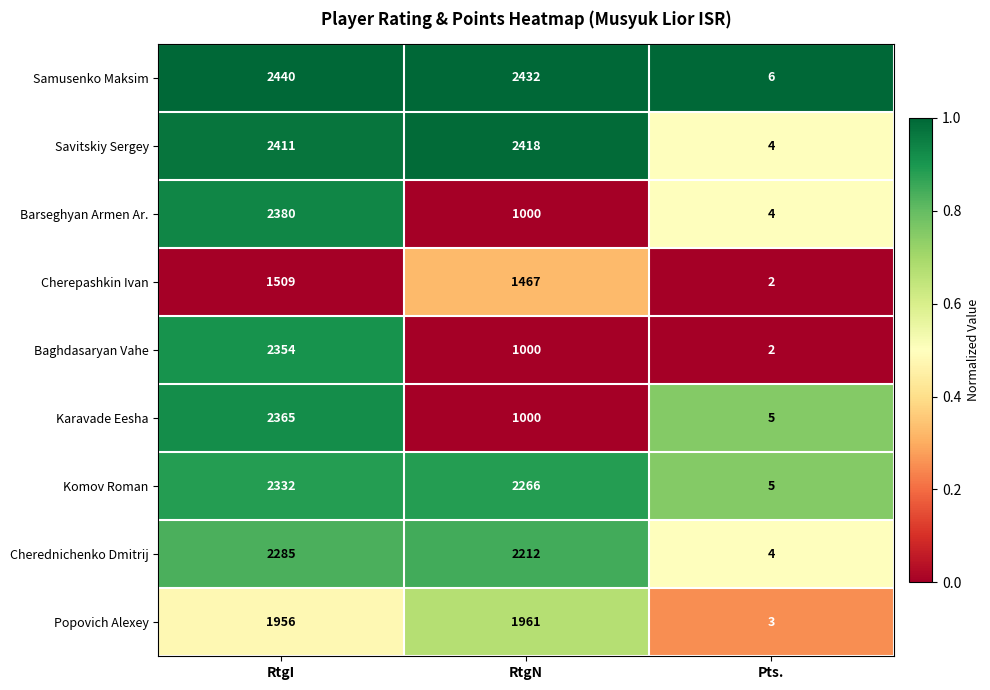

Where is Cherepashkin Ivan nearest to the value 755?

RtgN